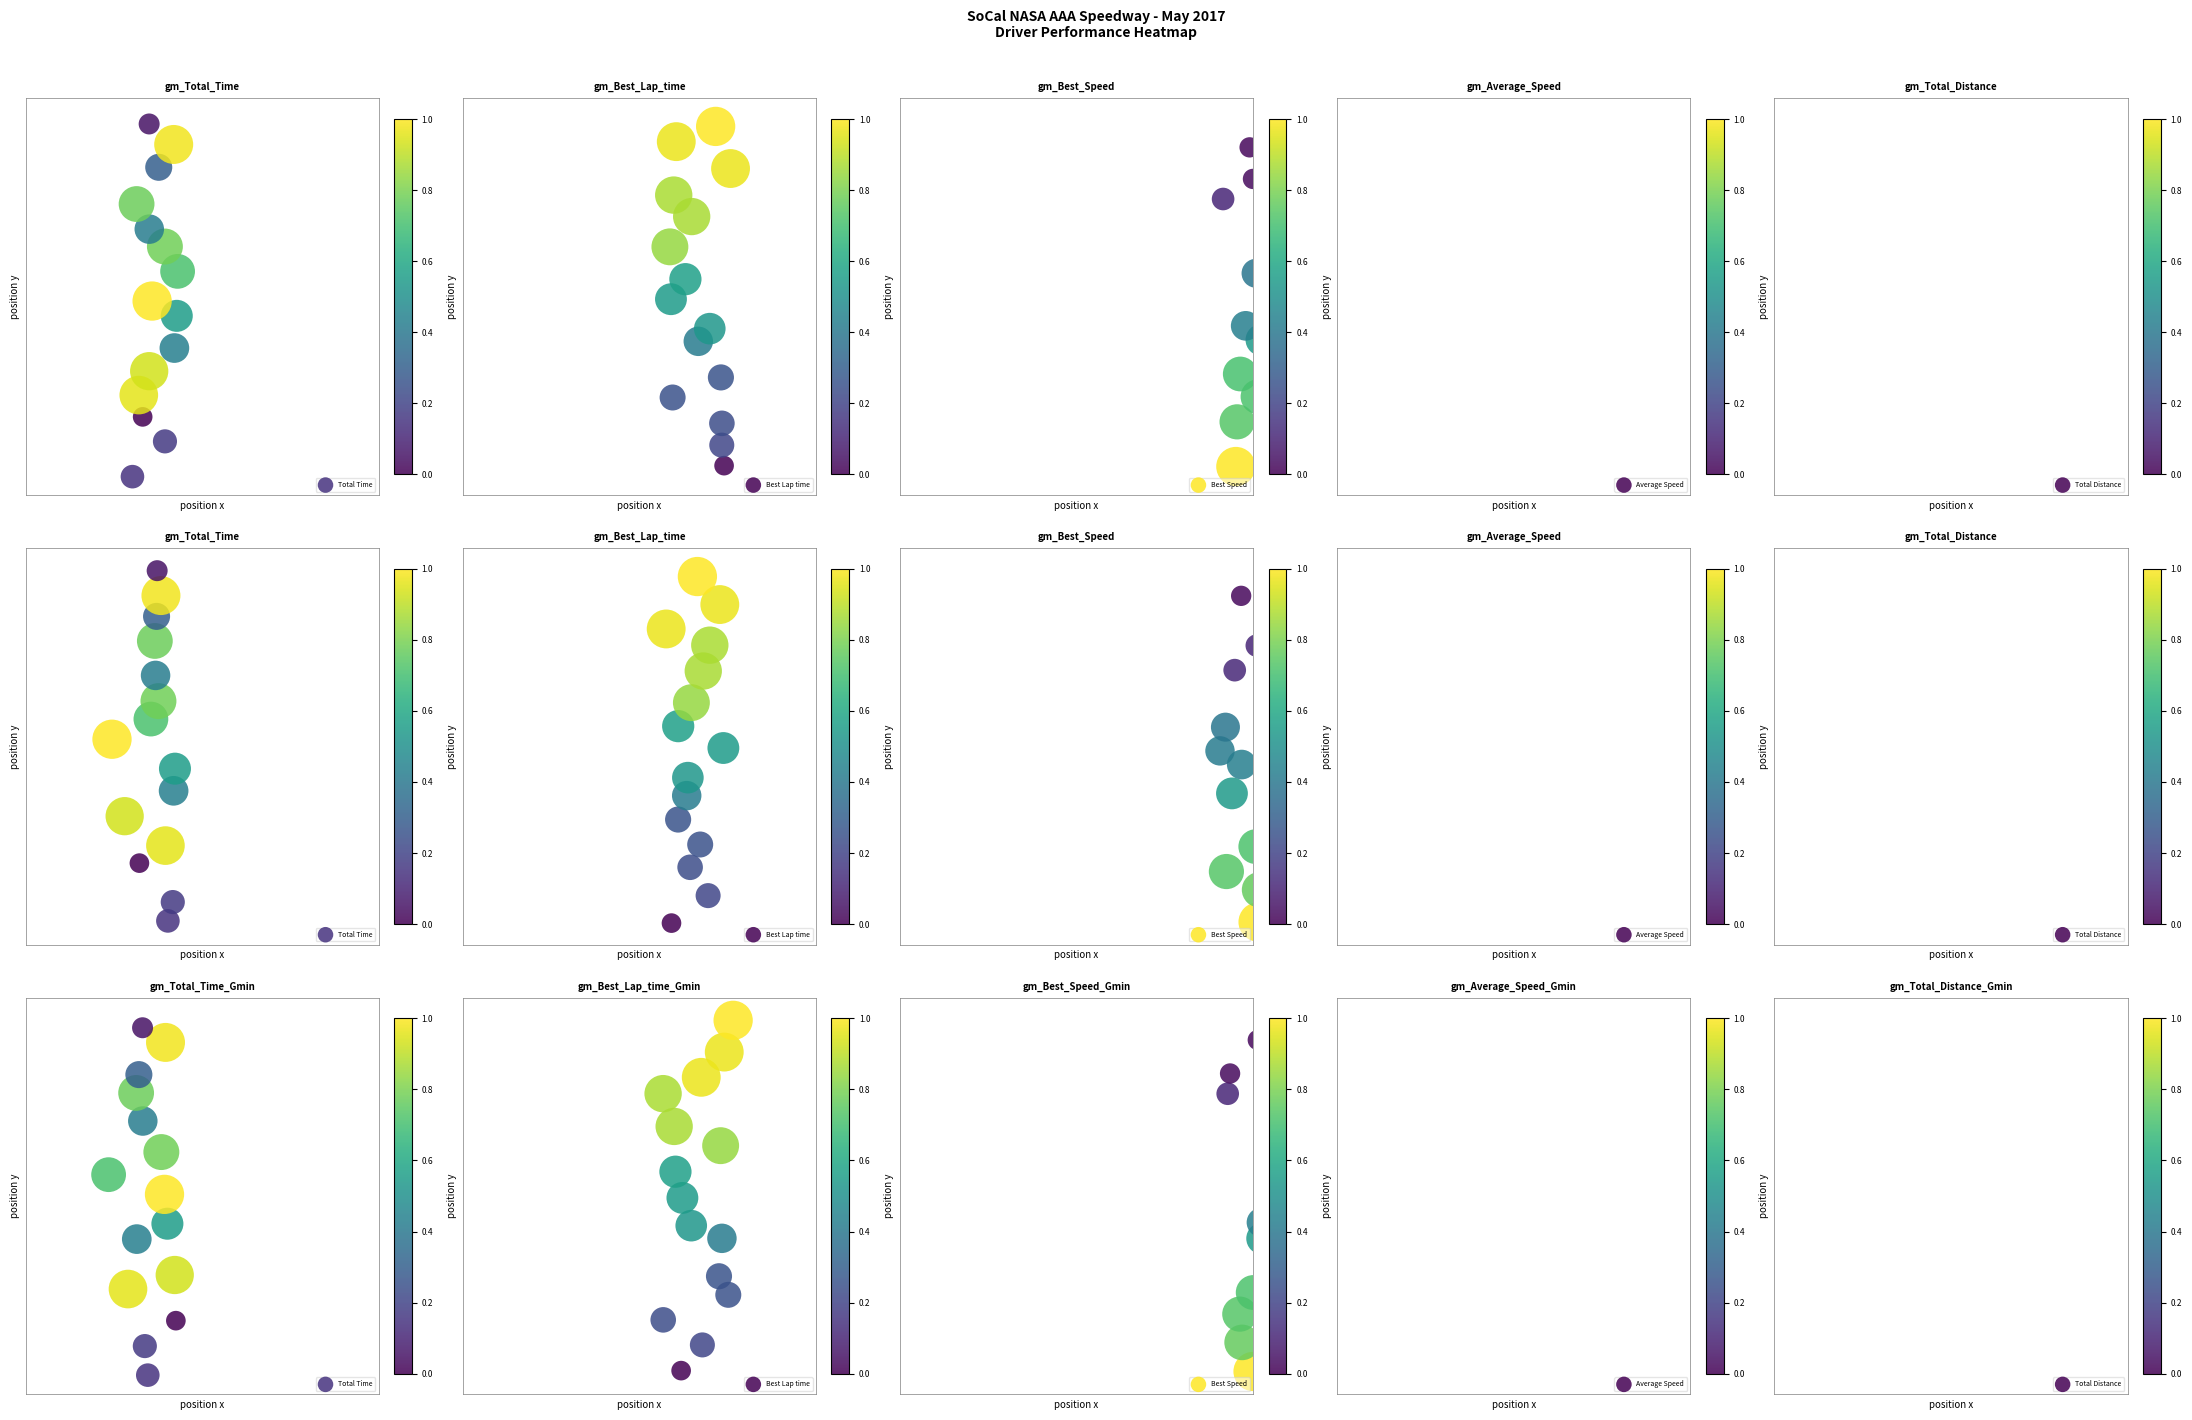

What is the difference between the maximum and minimum values in the Total Time series?

14.0